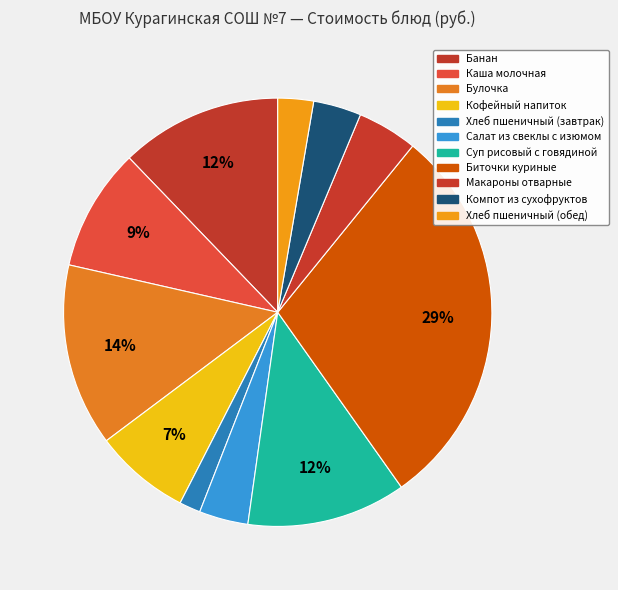

What is the ratio of the value at Булочка to the value at Компот из сухофруктов?

3.8